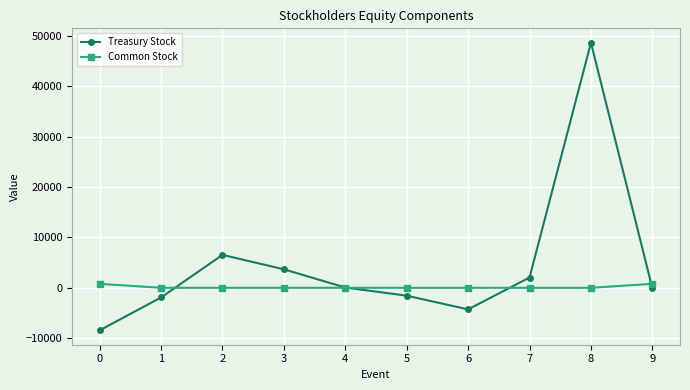

List the series in order of their overall mean, lowest first.

Common Stock, Treasury Stock